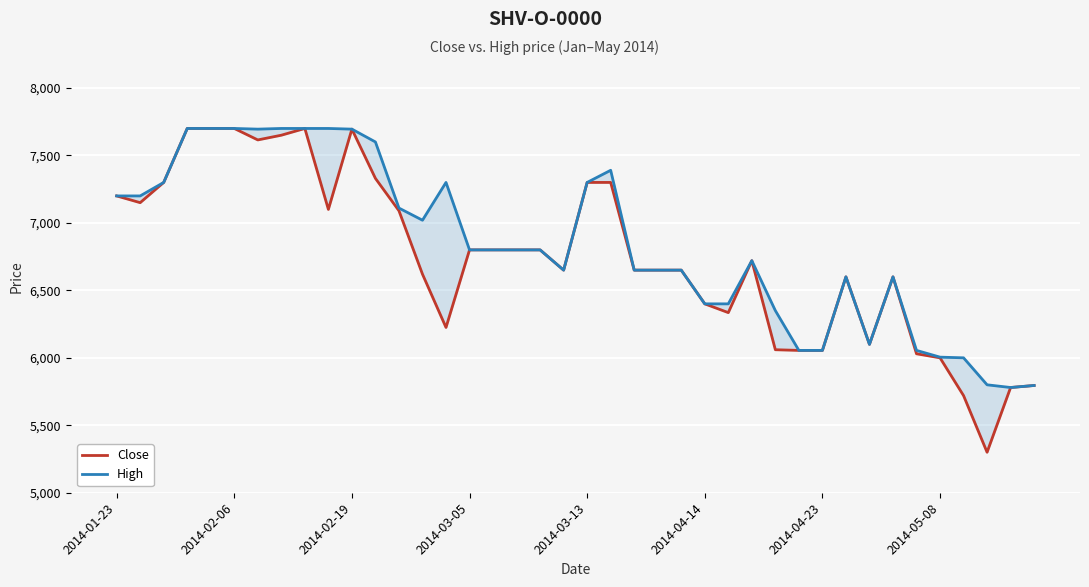

Which category has the lowest value in the Close series?

37